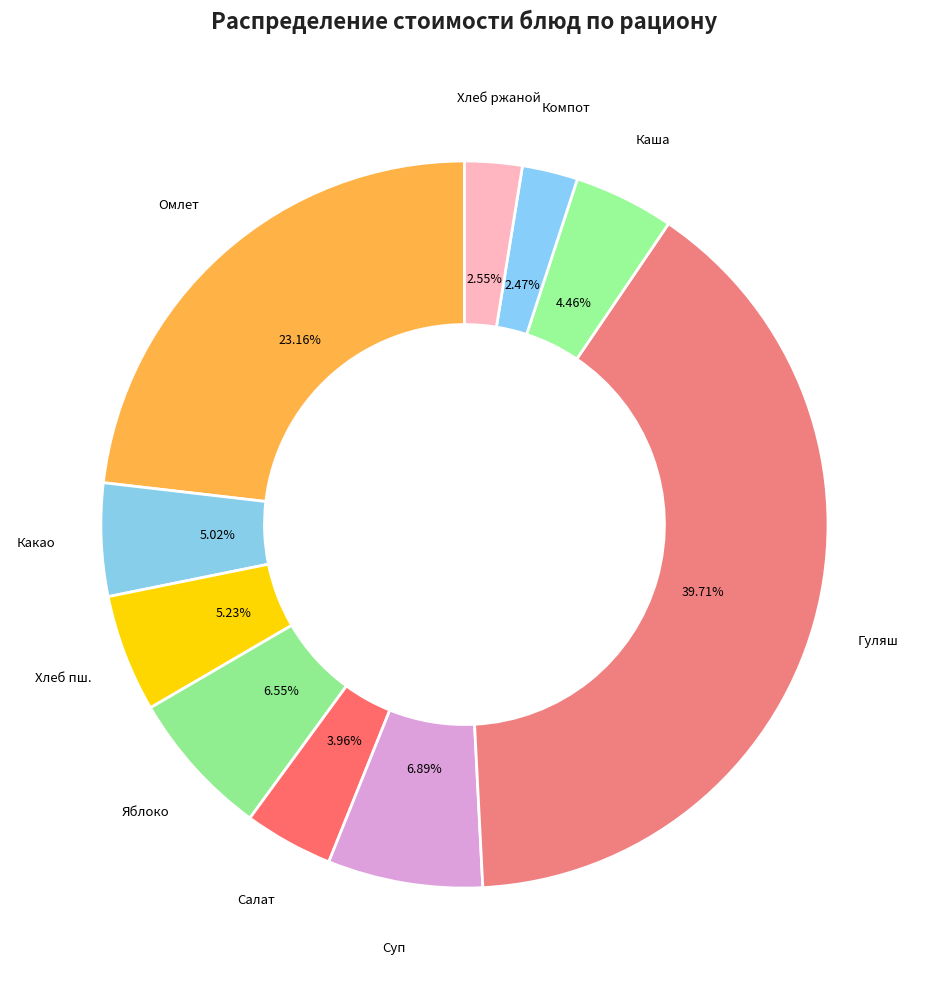

How many segments does this pie chart have?

10